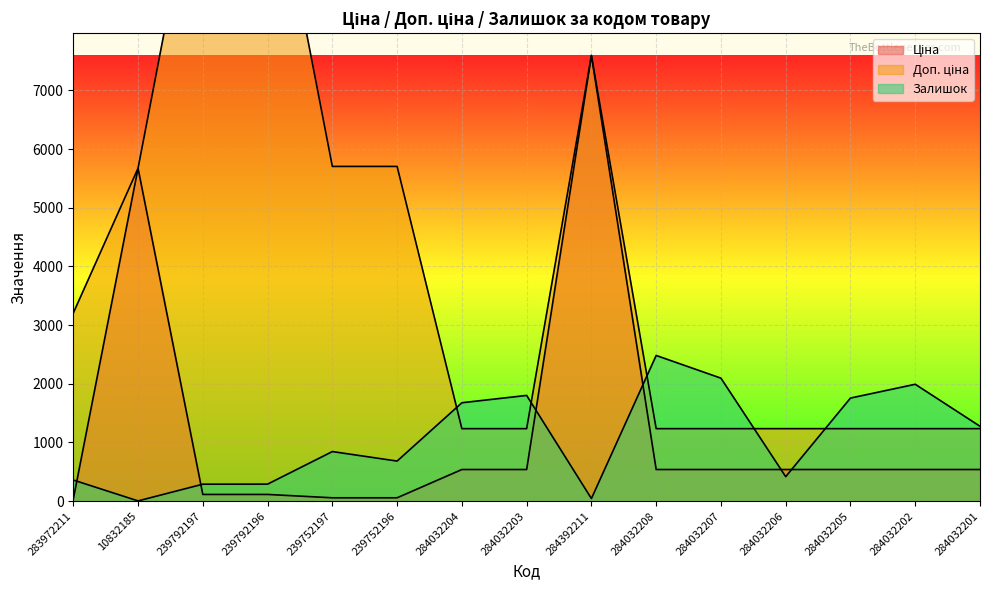

Which category has the lowest value across all series?

10832185